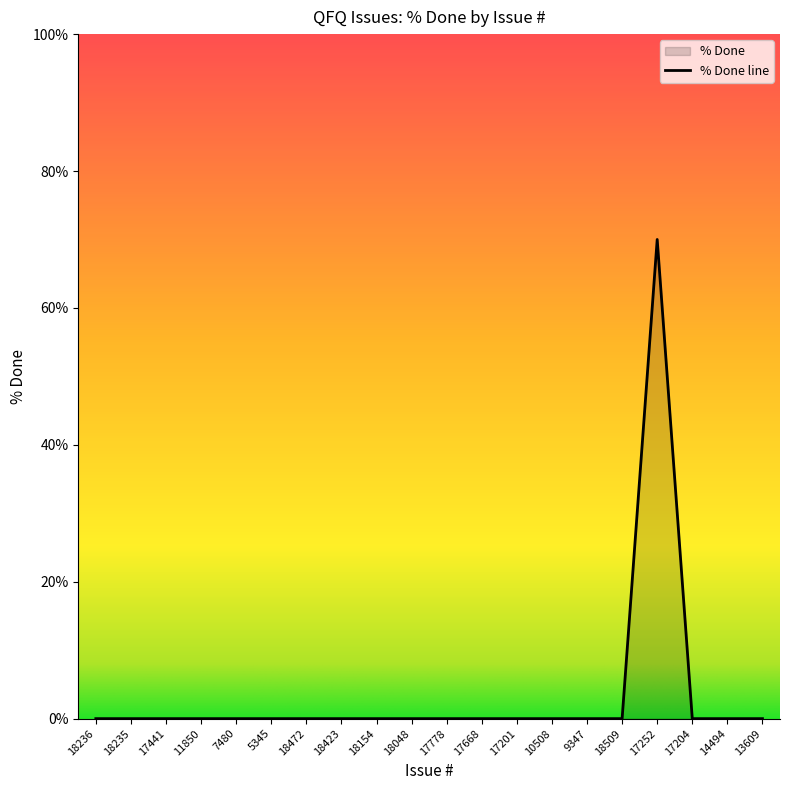

Reading right to left, transcribe all the data shown in this chart.

13609=0	14494=0	17204=0	17252=70	18509=0	9347=0	10508=0	17201=0	17668=0	17778=0	18048=0	18154=0	18423=0	18472=0	5345=0	7480=0	11850=0	17441=0	18235=0	18236=0